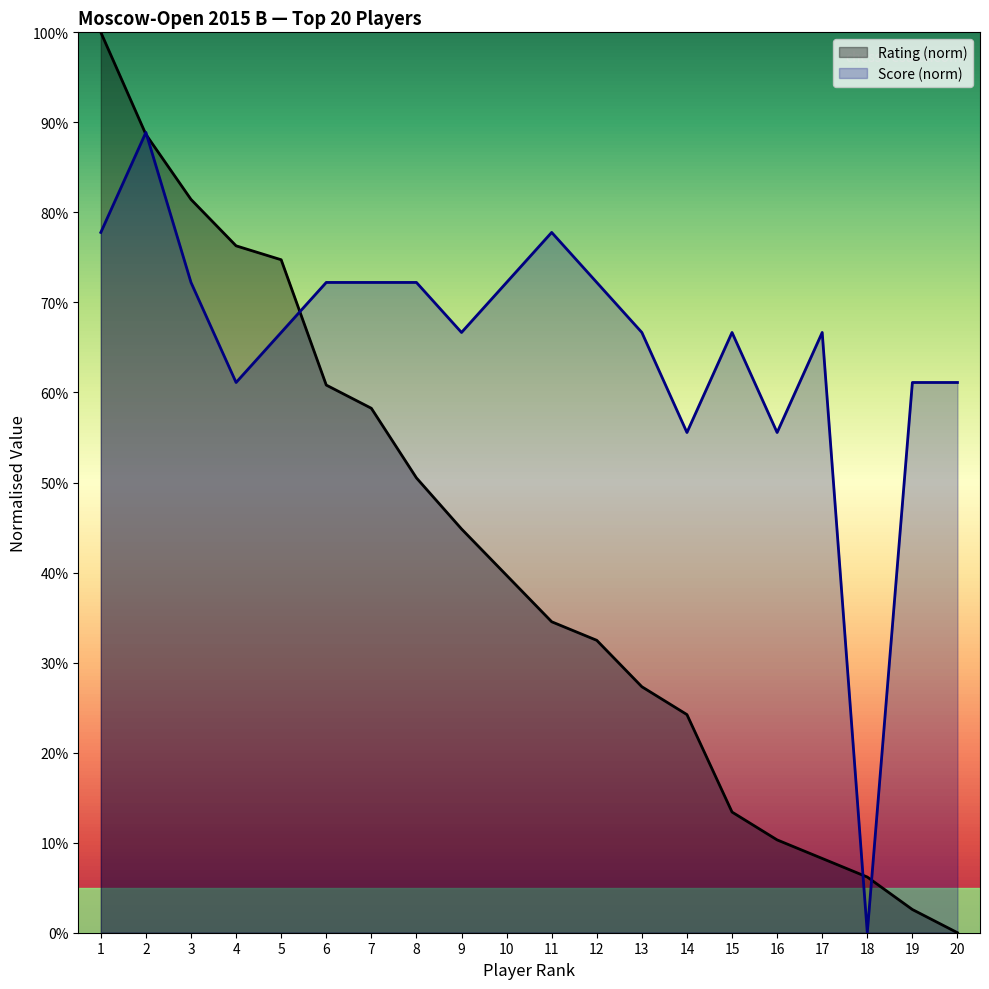

Is the value of Score at 11 greater than the value of Rating at 3?

No